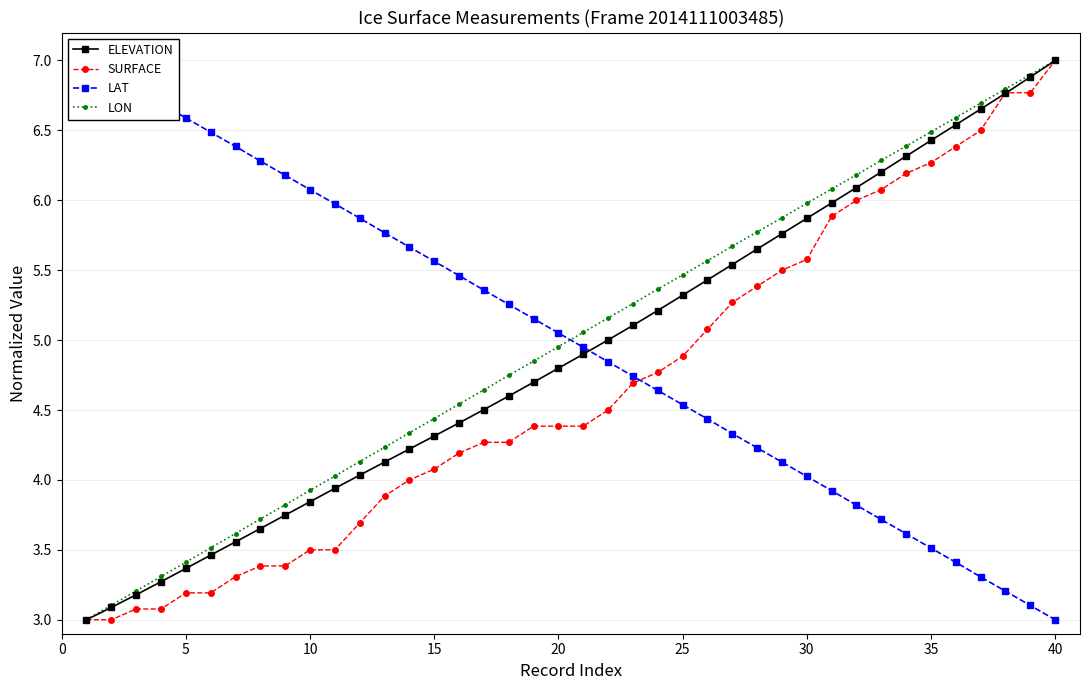

Which category has the highest value in the ELEVATION series?

40